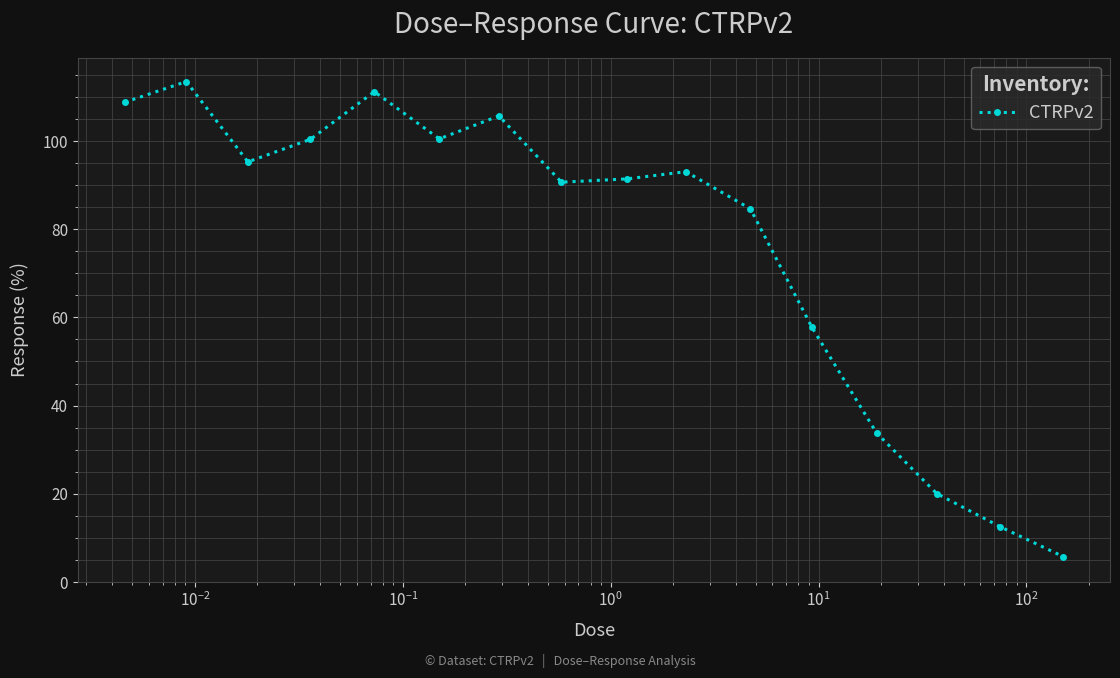

True or false: there are more than 1 points higher than both neighbors.

True